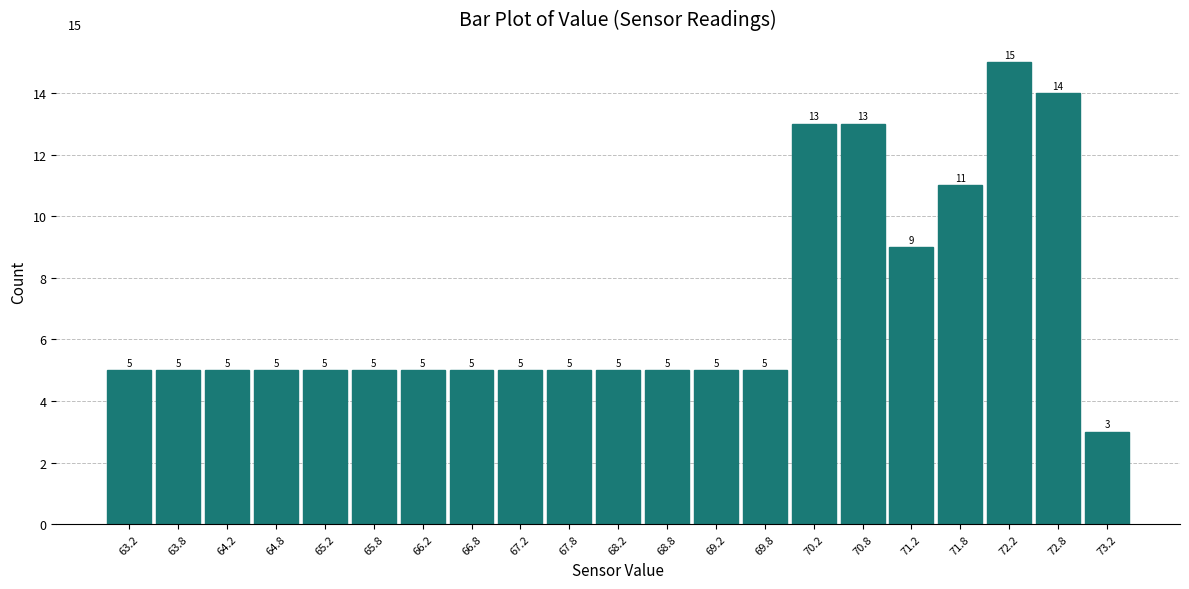

Reading left to right, list every bar in this chart as the range it spans on the x-axis followed by its height.

63.0 to 63.5: 5
63.5 to 64.0: 5
64.0 to 64.5: 5
64.5 to 65.0: 5
65.0 to 65.5: 5
65.5 to 66.0: 5
66.0 to 66.5: 5
66.5 to 67.0: 5
67.0 to 67.5: 5
67.5 to 68.0: 5
68.0 to 68.5: 5
68.5 to 69.0: 5
69.0 to 69.5: 5
69.5 to 70.0: 5
70.0 to 70.5: 13
70.5 to 71.0: 13
71.0 to 71.5: 9
71.5 to 72.0: 11
72.0 to 72.5: 15
72.5 to 73.0: 14
73.0 to 73.5: 3